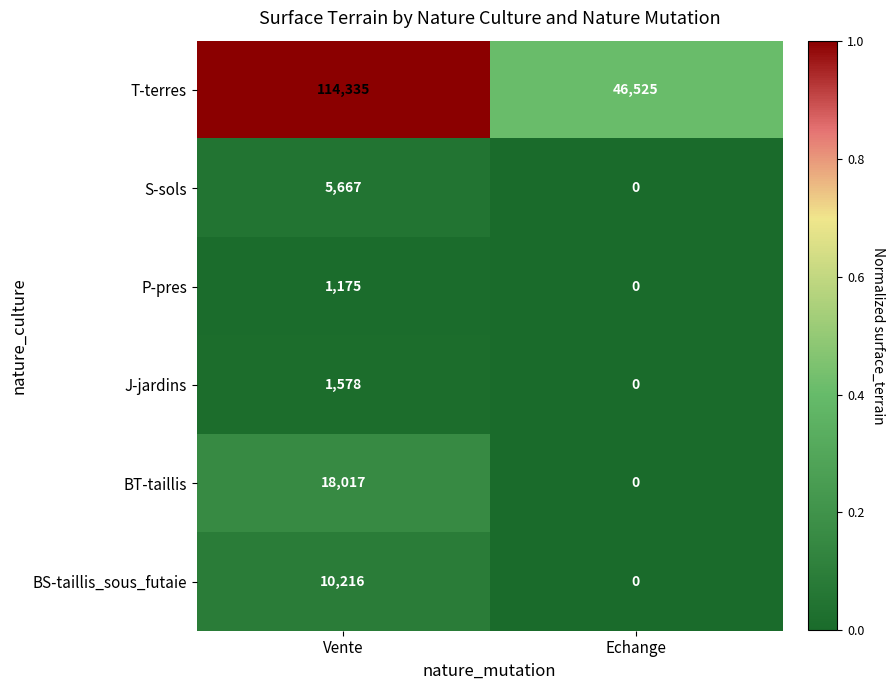

What is the spread (max minus min) of values at Echange?

46525